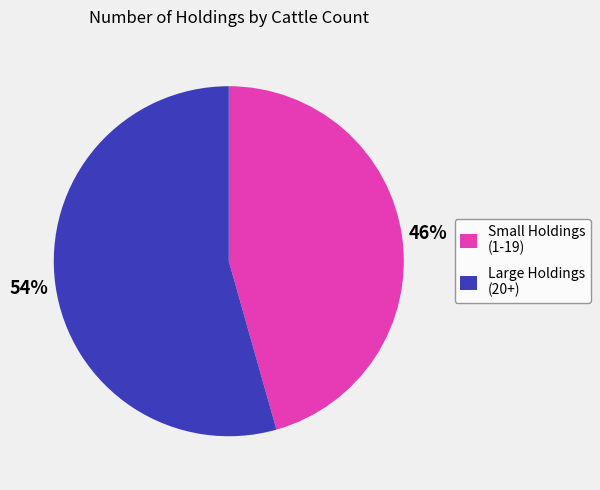

The Small Holdings (1-19) slice represents 39% of the pie. True or false?

False